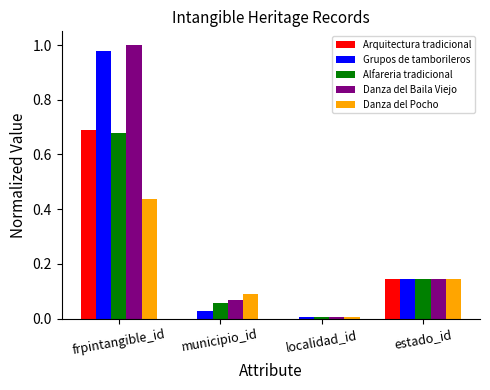

Between municipio_id and estado_id, which series saw the biggest shift?

Arquitectura tradicional